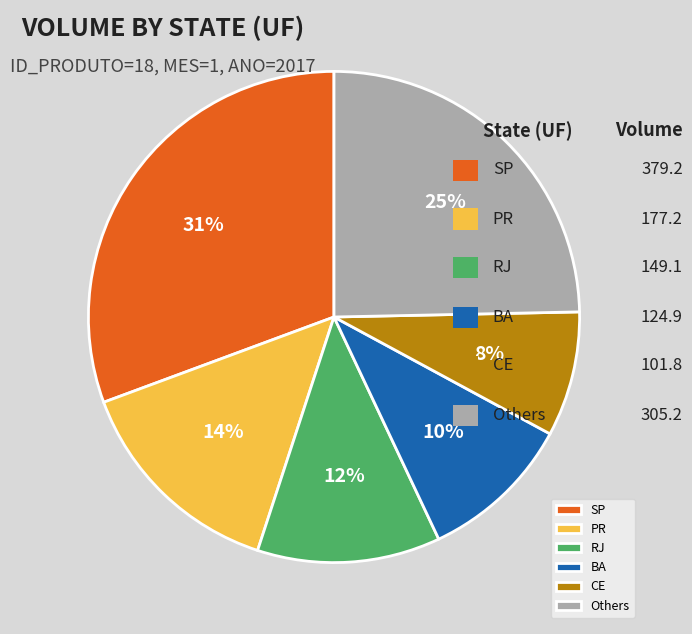

Count the number of slices in the pie.

6